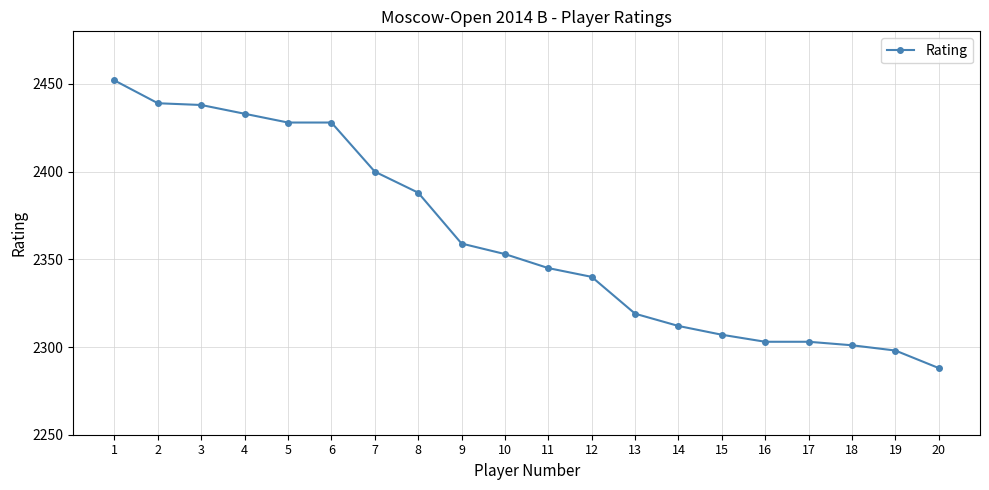

Which label corresponds to the largest value in the chart?

1